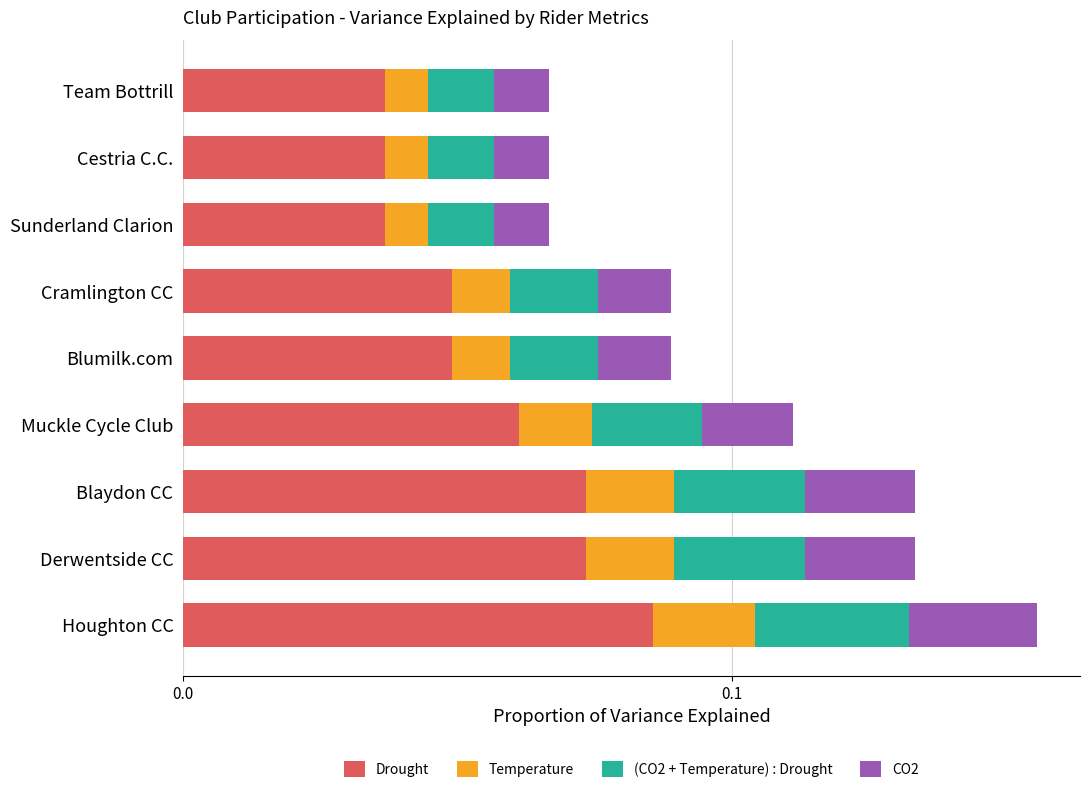

The Drought series shows 0.0 at Blaydon CC. True or false?

False